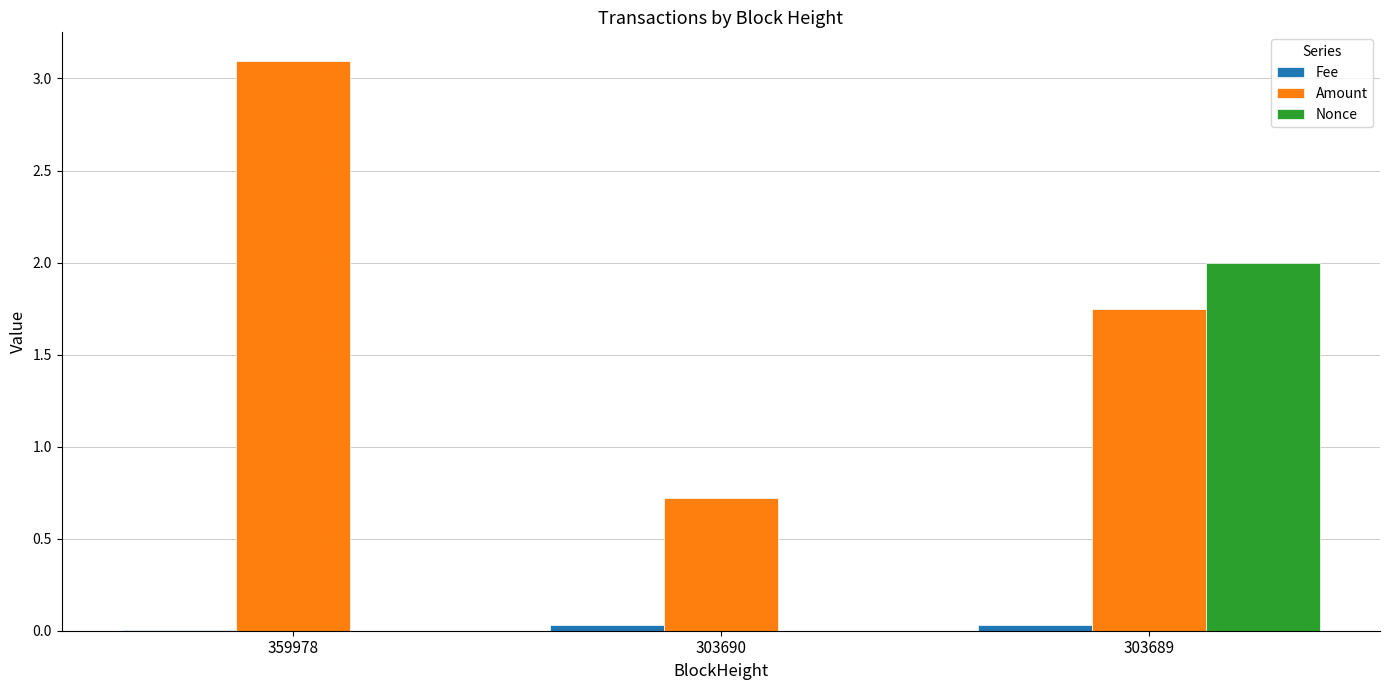

How many series are shown in this chart?

3